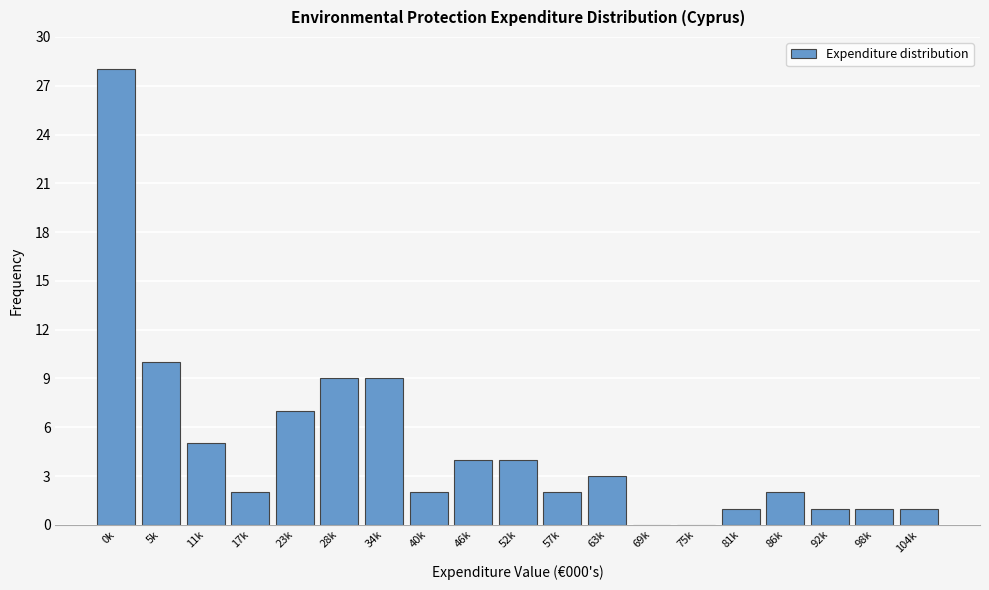

Reading left to right, transcribe all the data shown in this chart.

0k=28	5k=10	11k=5	17k=2	23k=7	28k=9	34k=9	40k=2	46k=4	52k=4	57k=2	63k=3	69k=0	75k=0	81k=1	86k=2	92k=1	98k=1	104k=1